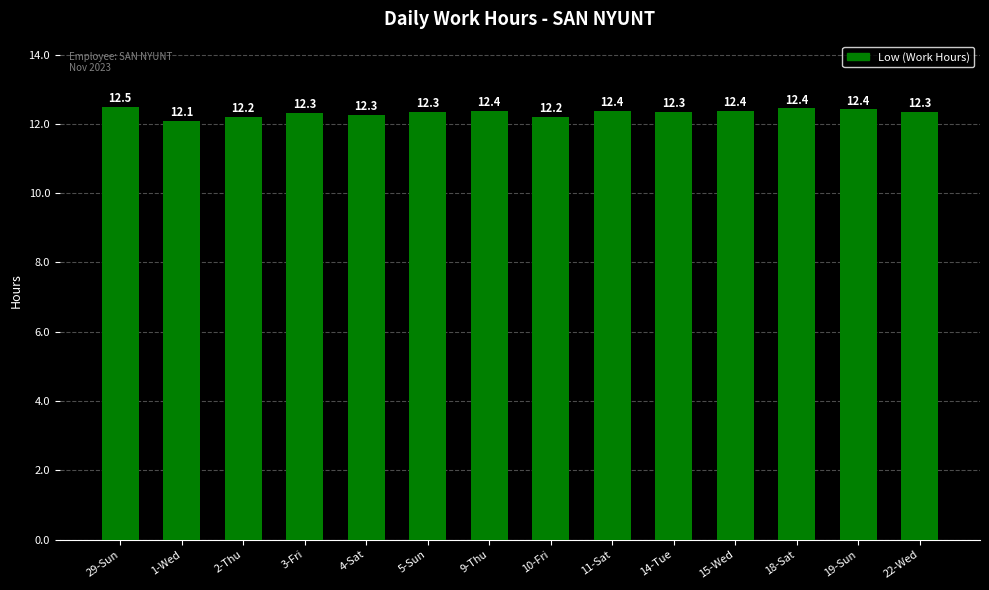

True or false: the data shows 21.3 at 5-Sun.

False